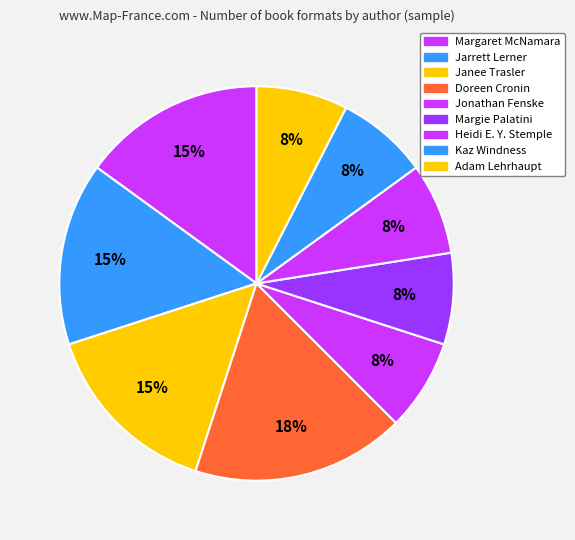

What percentage is the Margie Palatini slice, to the nearest percent?

7%